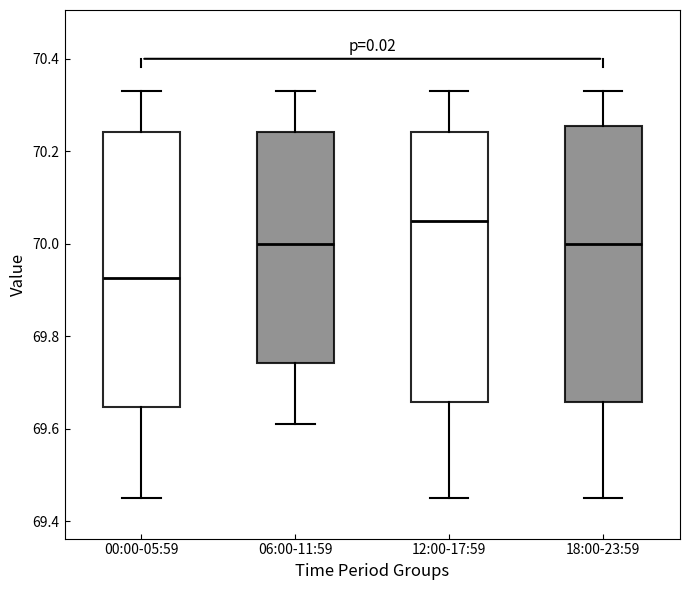

Which box's median line is the lowest?

00:00-05:59